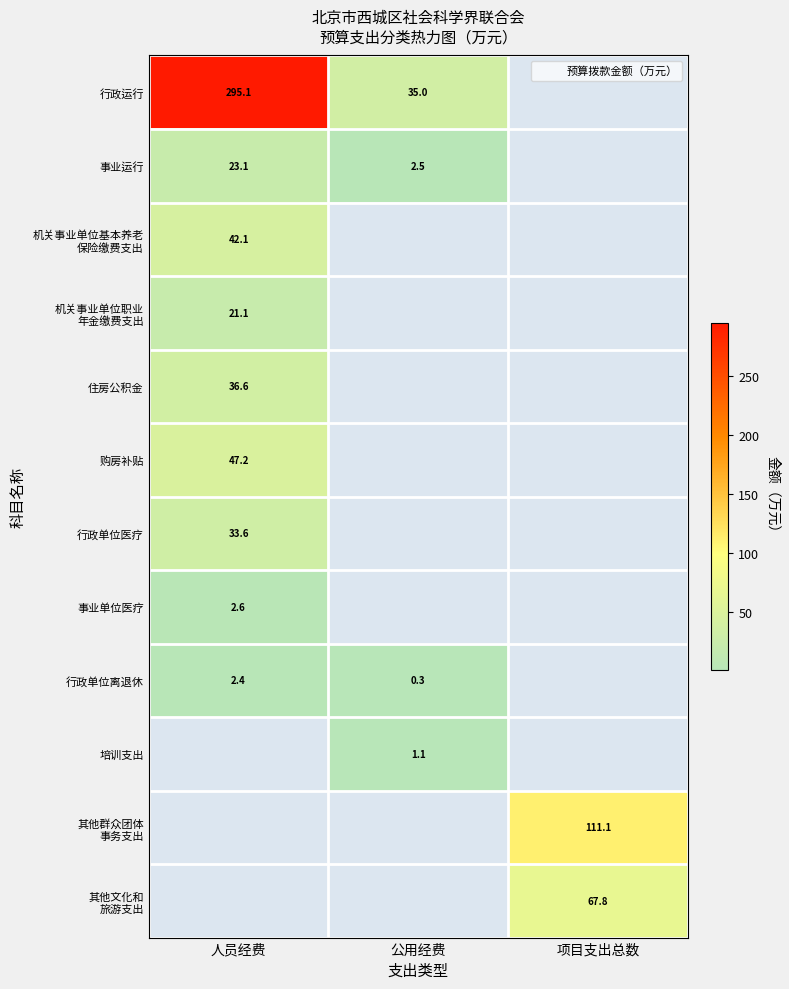

Is the value of 行政单位离退休 at 公用经费 greater than the value of 行政单位医疗 at 人员经费?

No